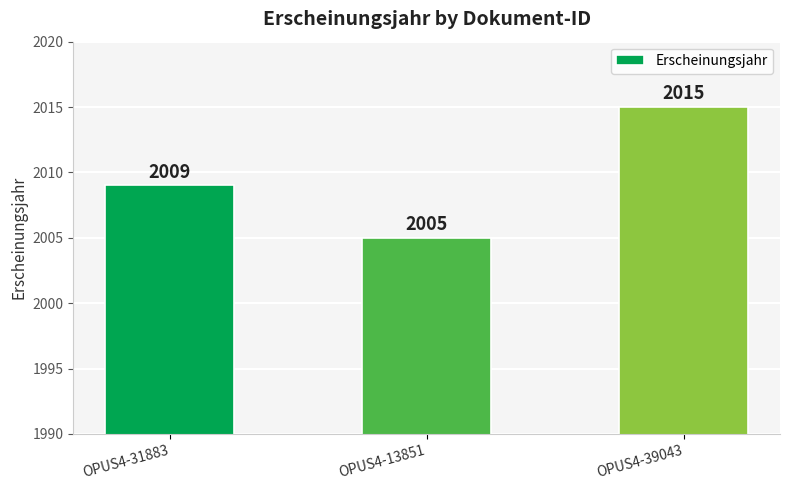

How many values are below 2009?

1